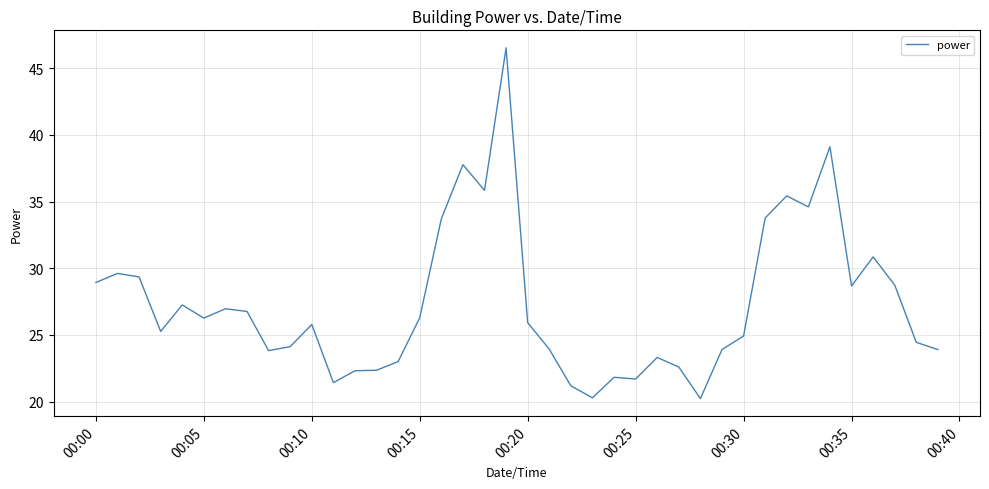

What is the difference between the second highest and minimum values?

18.9